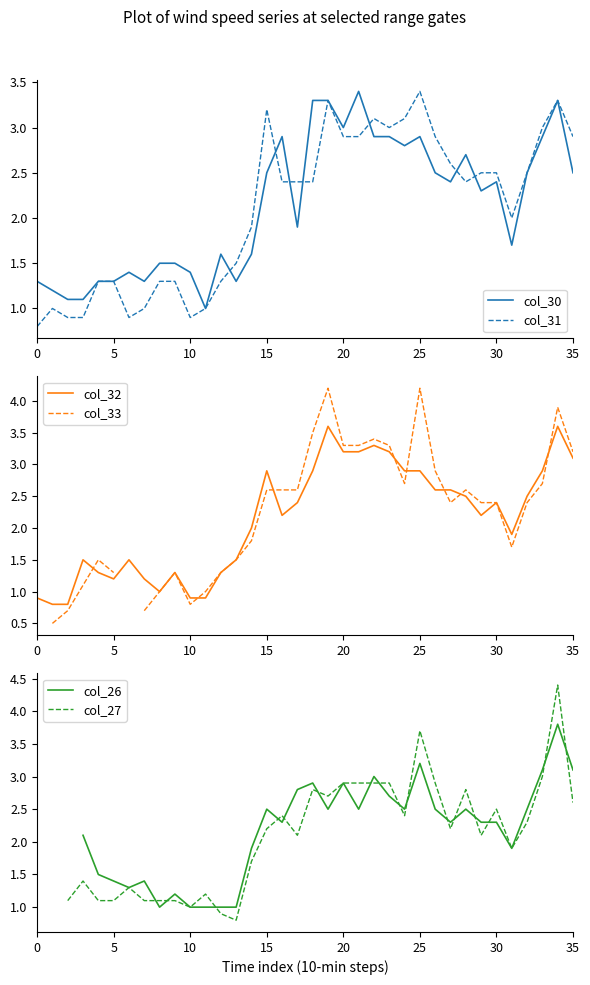

True or false: col_30 has a value of 1.4 at 10.

True